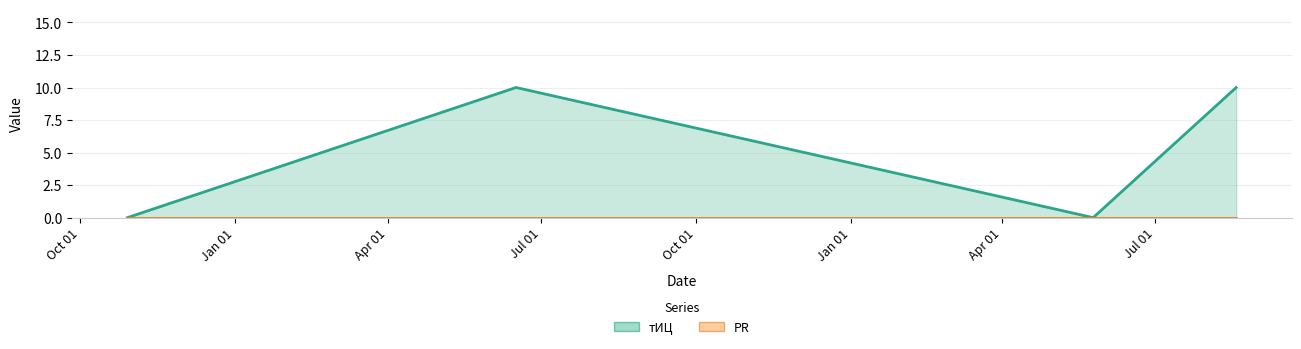

What is the sum of all тИЦ line values?

20